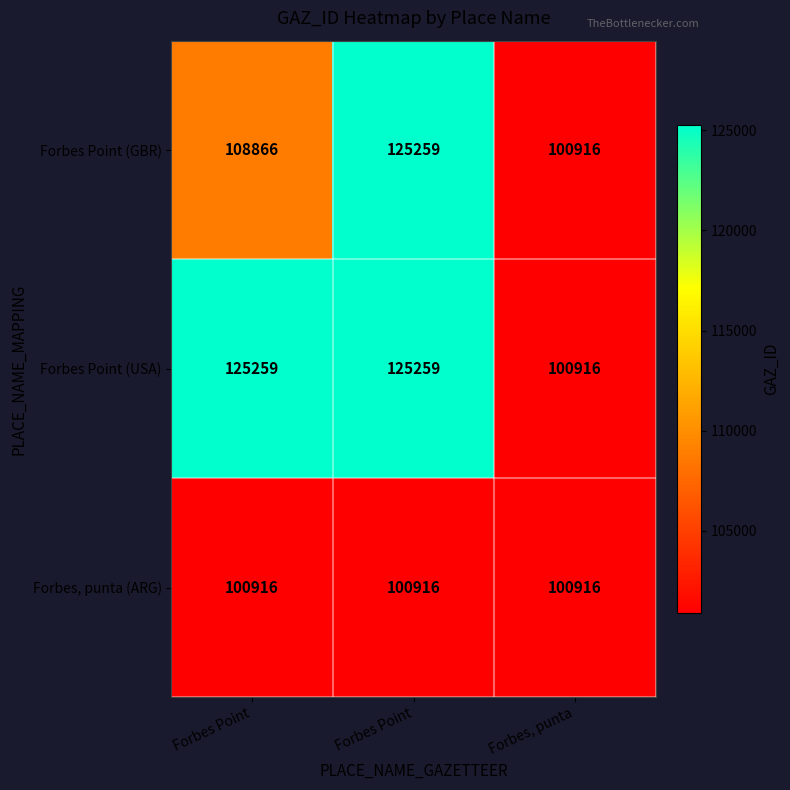

Count the number of data series in this chart.

3